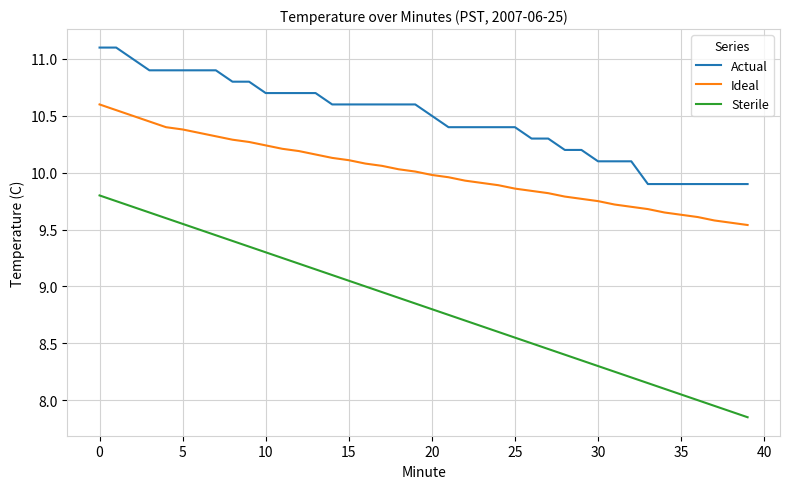

What is the difference between the maximum and minimum values in the Actual series?

1.2